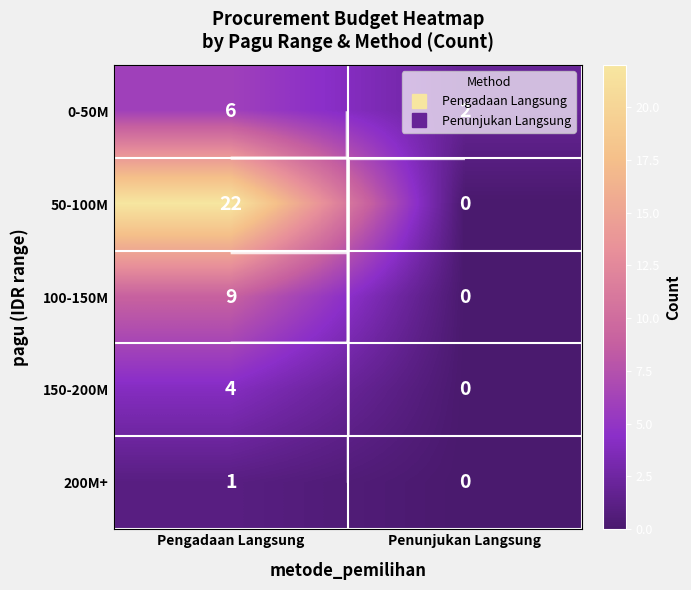

How many 0-50M values are between 2 and 6?

2